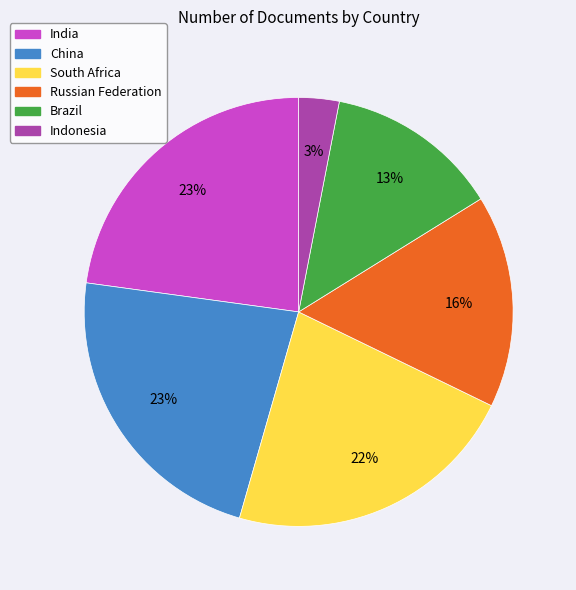

What is the smallest slice in the pie chart?

Indonesia